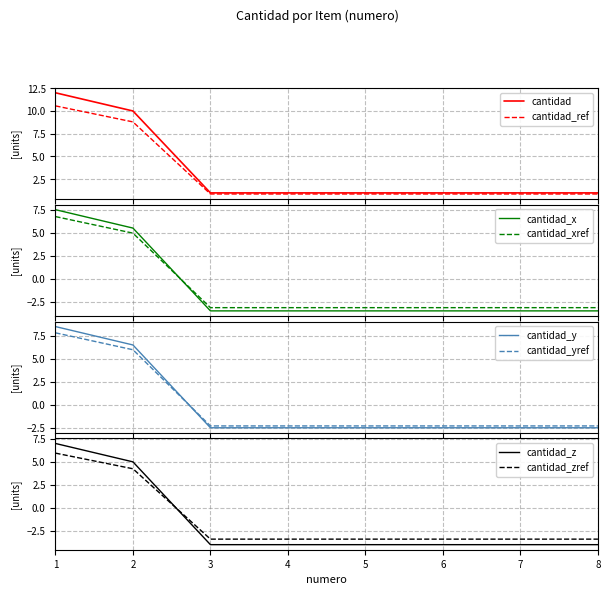

What is the average value?

4